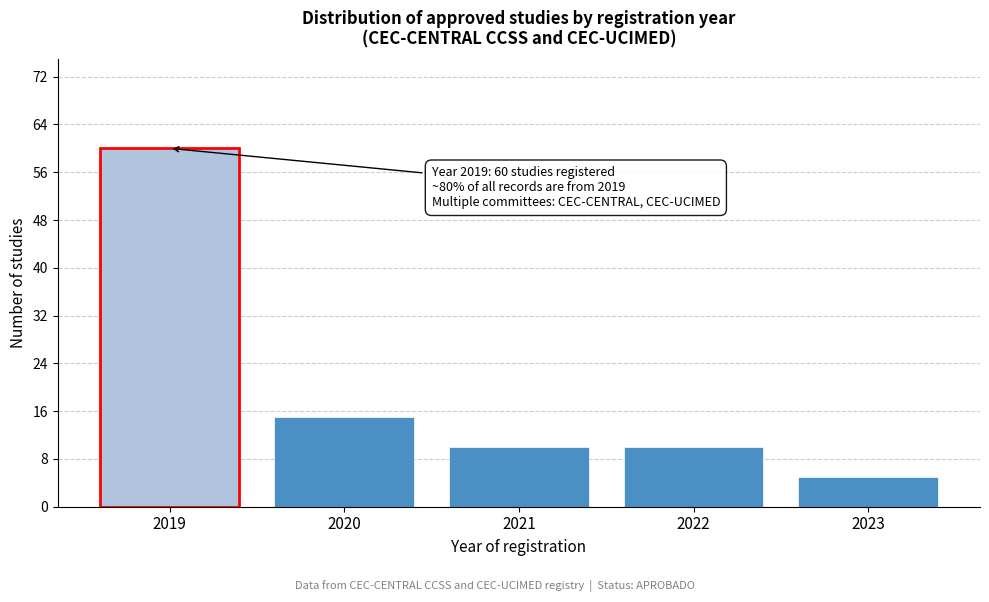

Reading left to right, extract all data points from this chart.

60	15	10	10	5